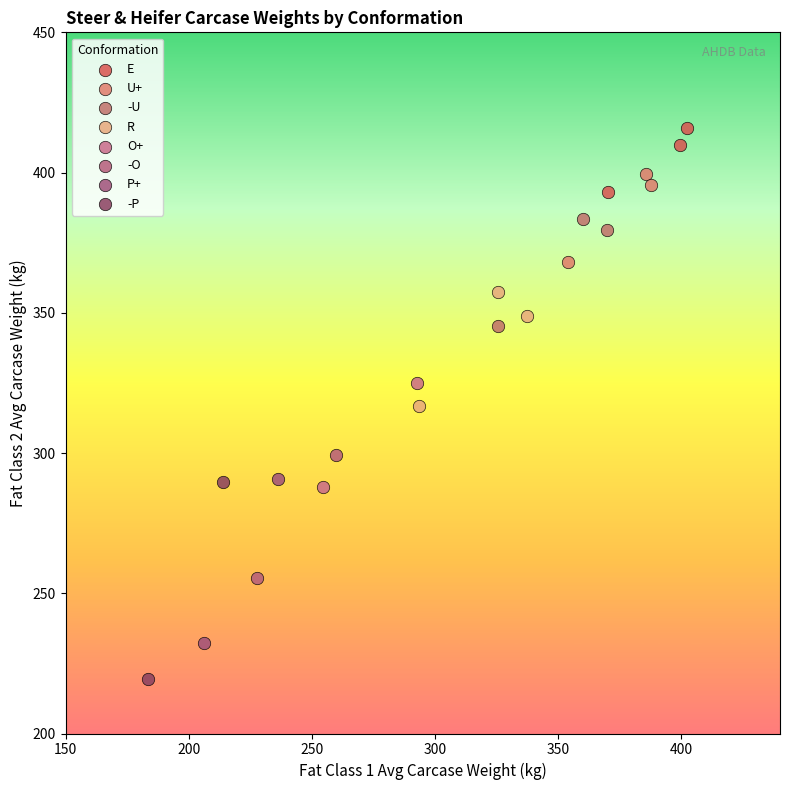

Which series reaches the maximum Y coordinate?

E